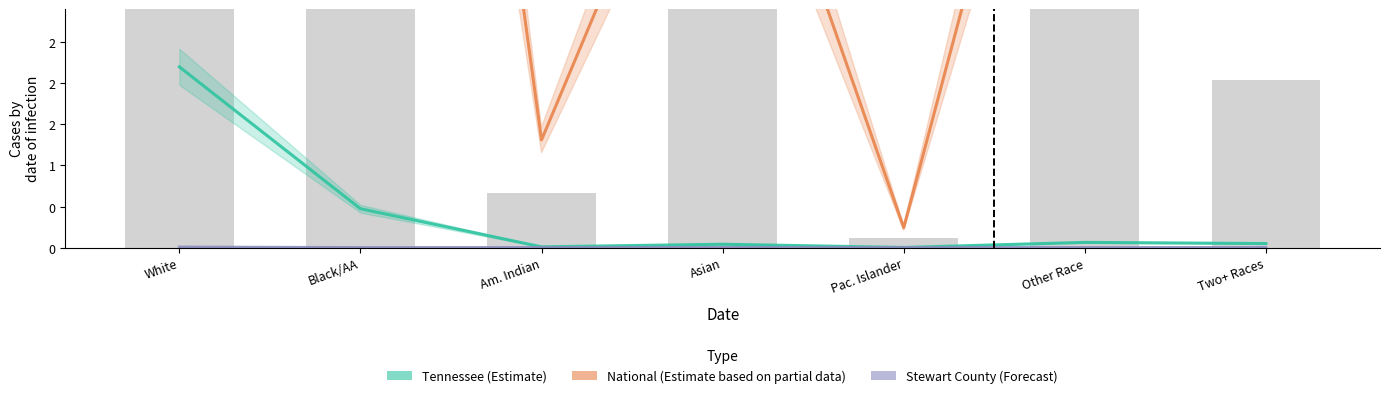

Count the number of categories in the chart.

7